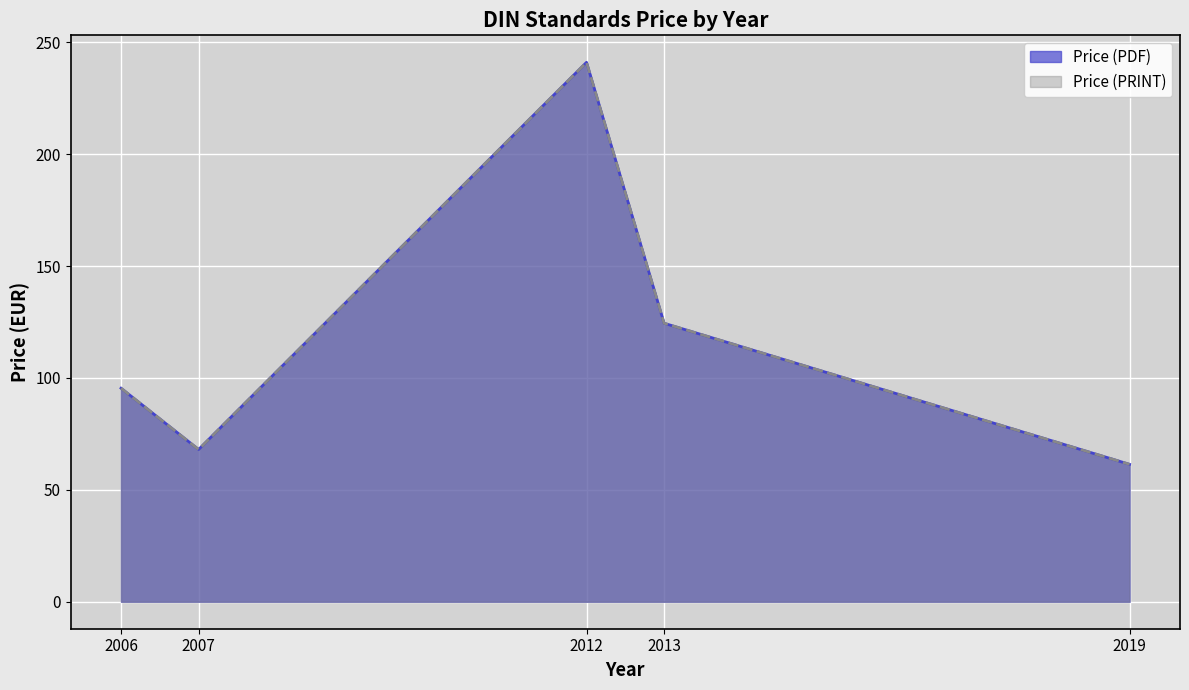

What is the difference between the second highest and second lowest values in the Price (PRINT) series?

62.0